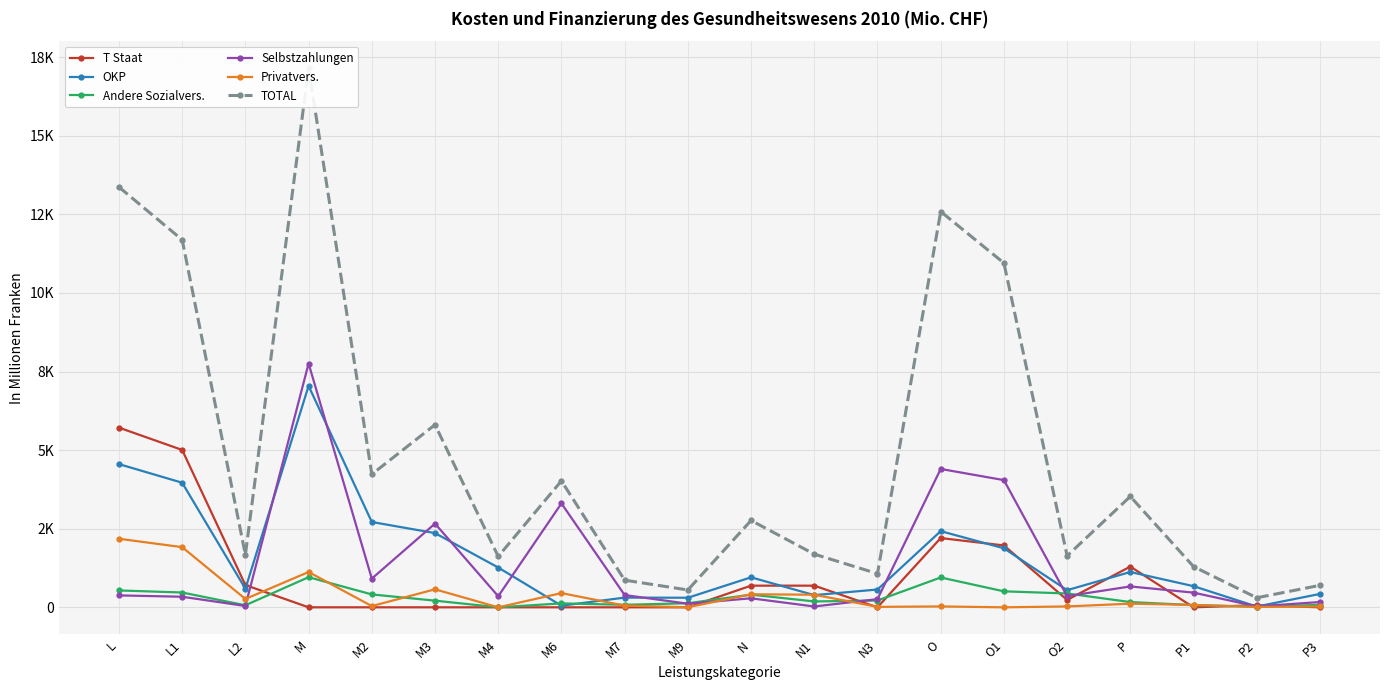

Which series has the largest range (max minus min)?

TOTAL